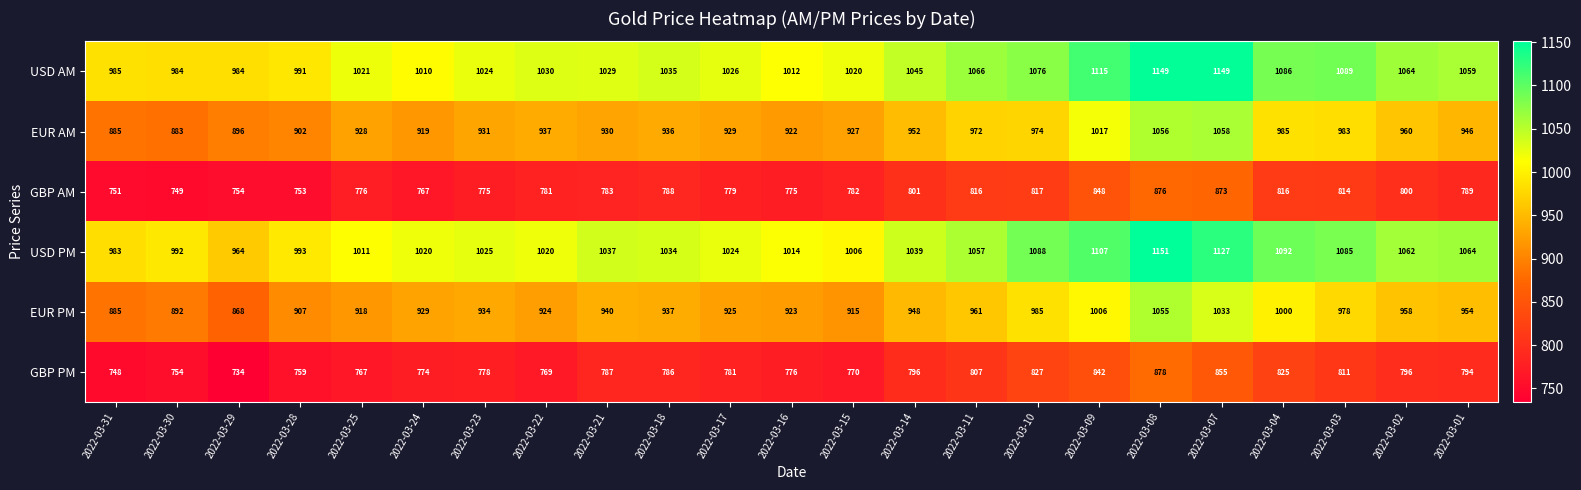

What is the difference between the highest and lowest values at 2022-03-02?

268